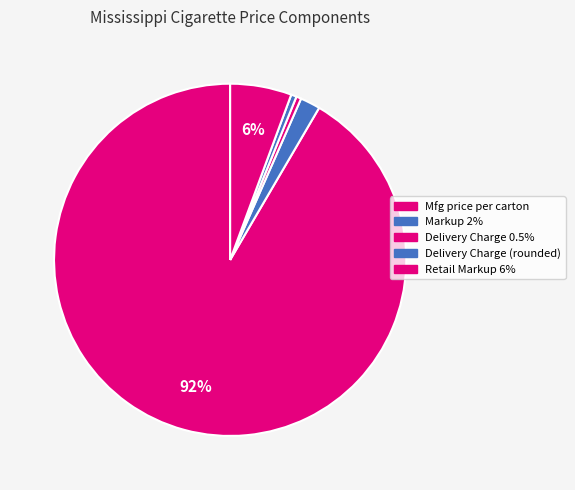

Count the number of slices in the pie.

5